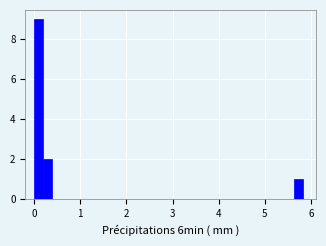

Read against the x-axis, roughly where is the centre of the tallest bar?

0.1